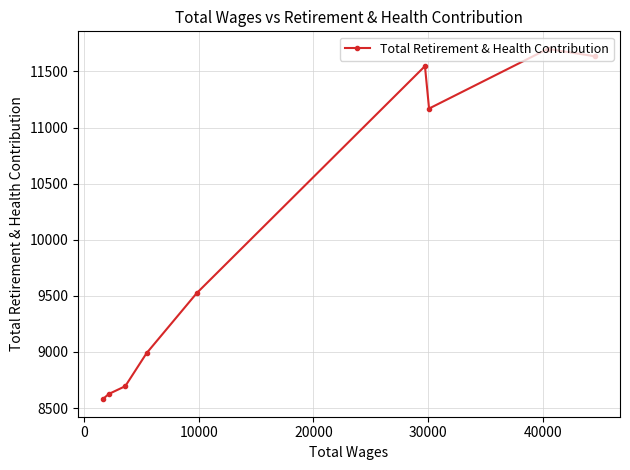

What is the minimum value shown in the chart?

8579